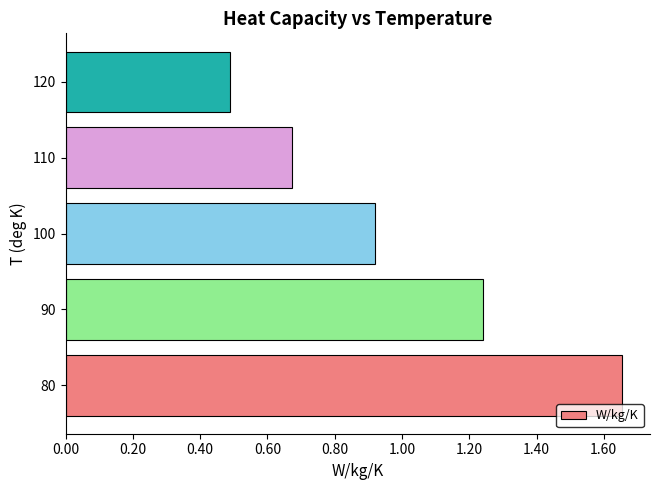

At which category does the chart reach its peak across all series?

80